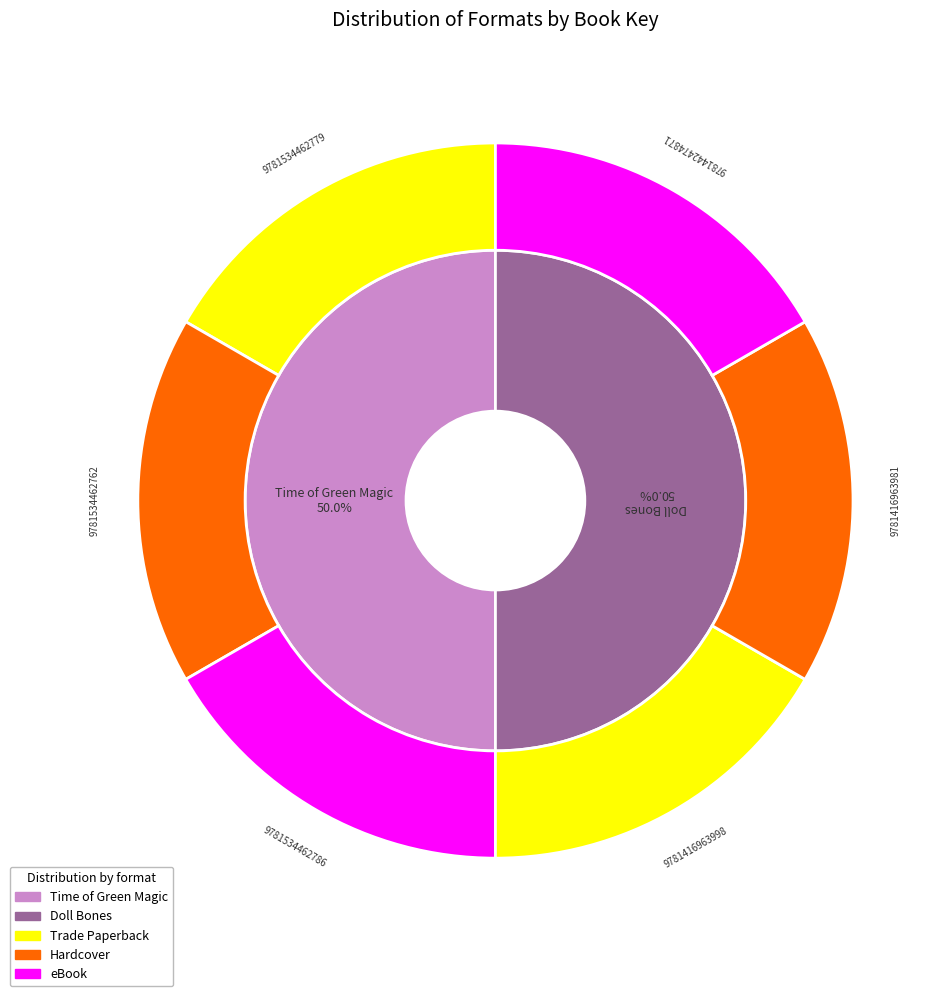

Do 9781442474871 and 9781416963998 together represent more than half of the pie?

No